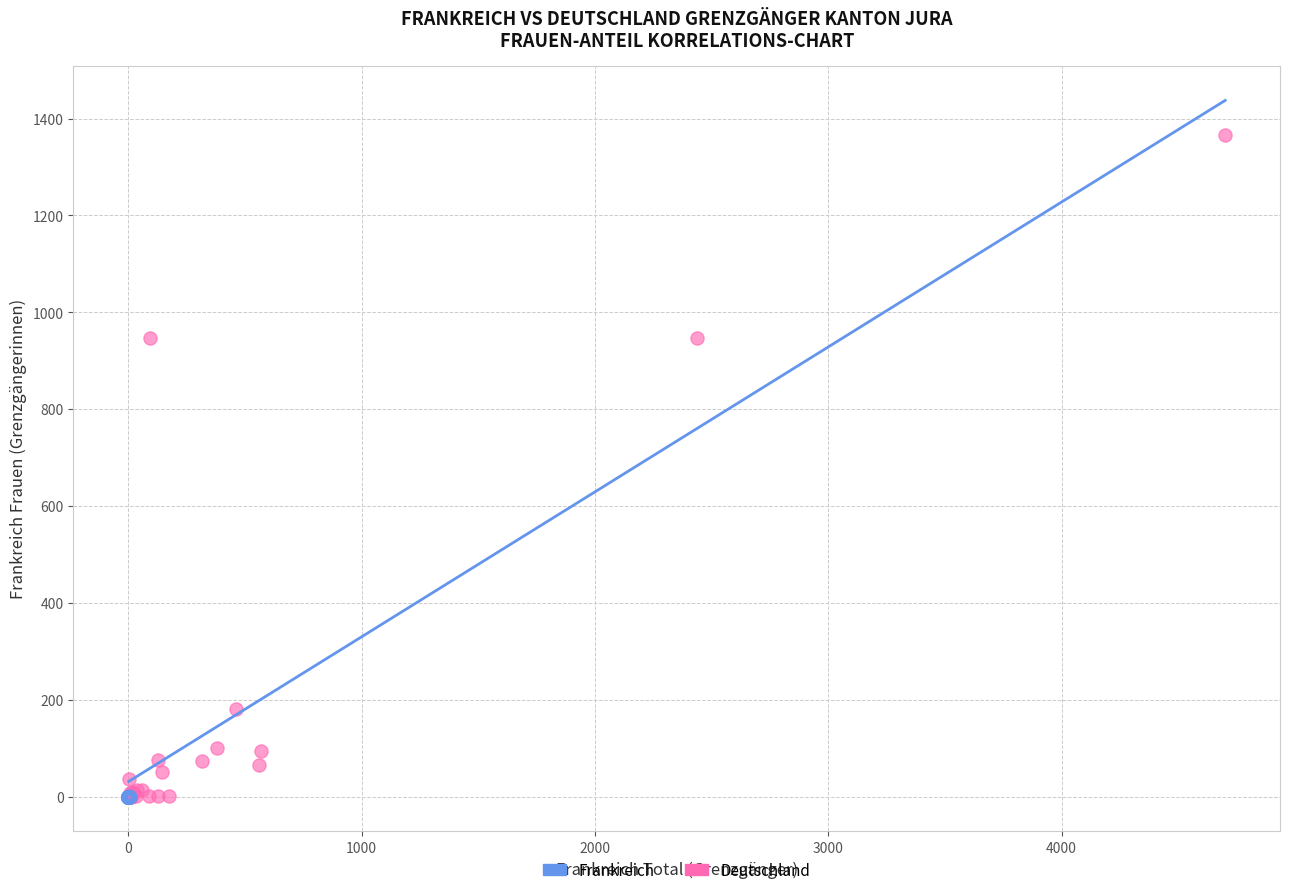

Which series reaches the maximum Y coordinate?

Frankreich